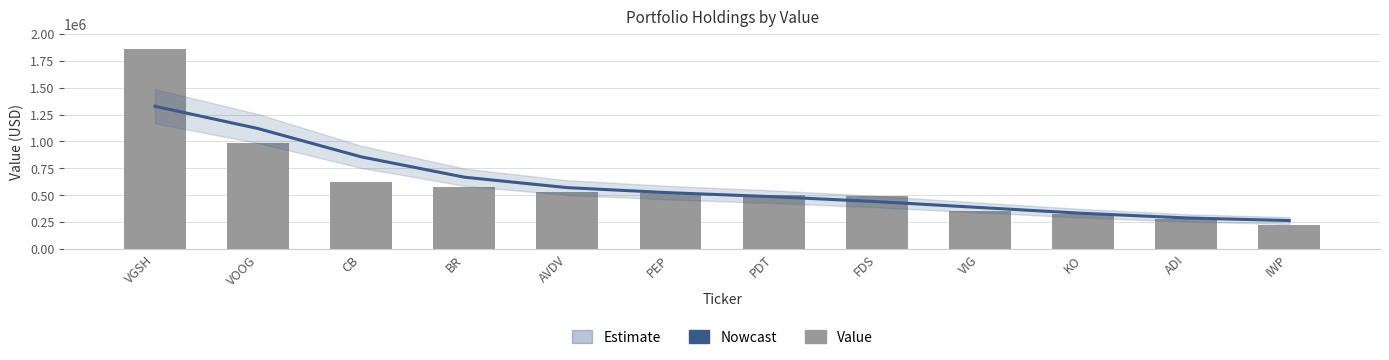

What is the sum of all Nowcast values?

7262436.0